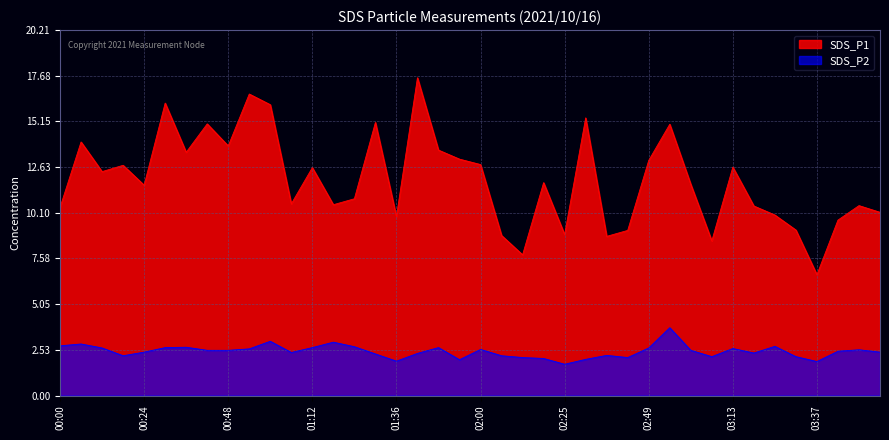

What are all the series names shown in the legend?

SDS_P1, SDS_P2